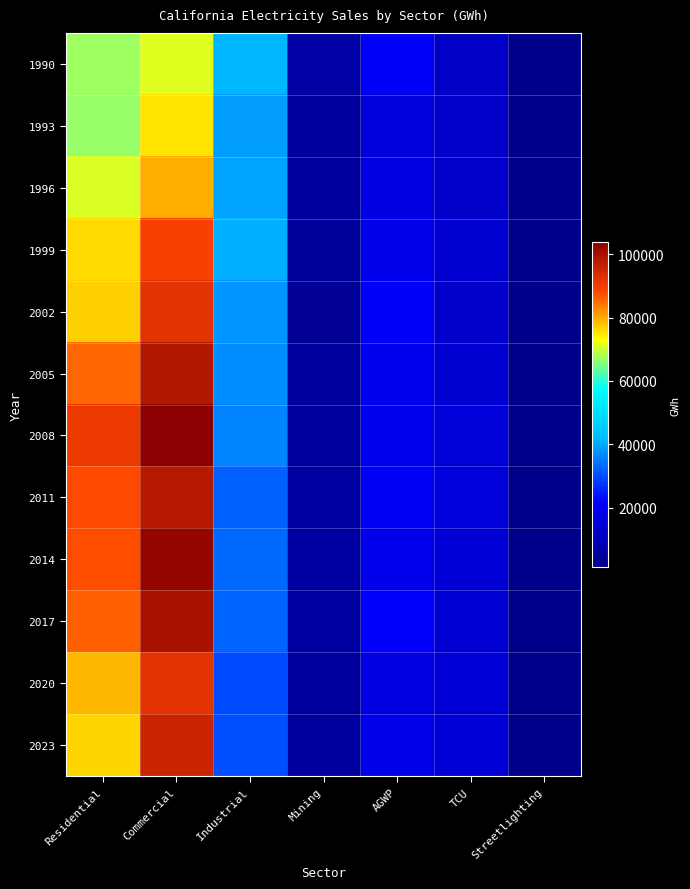

At how many categories does at least one series exceed 39659?

3